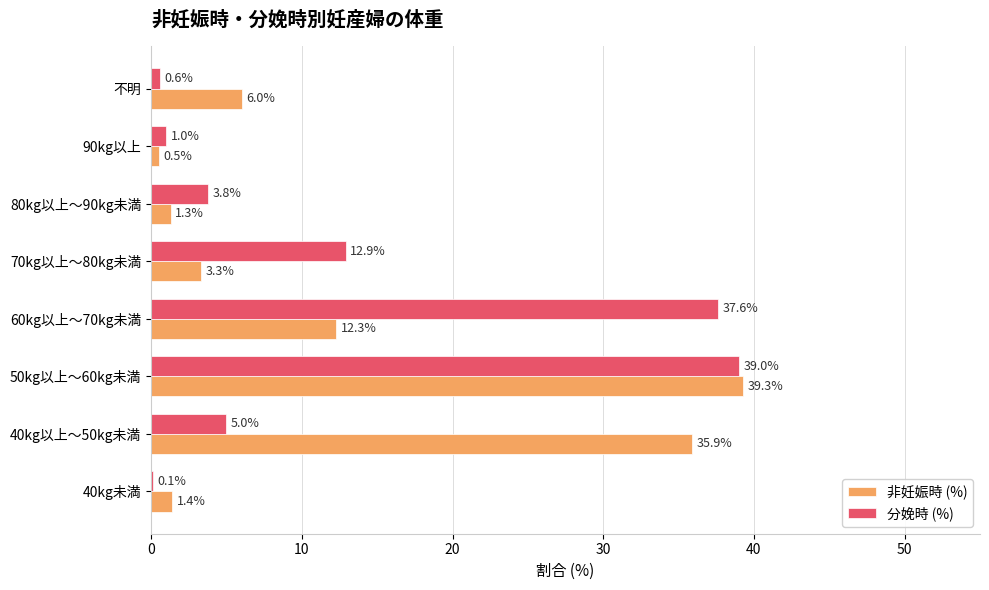

The value of 分娩時 (%) at 50kg以上～60kg未満 is 39.0. True or false?

True